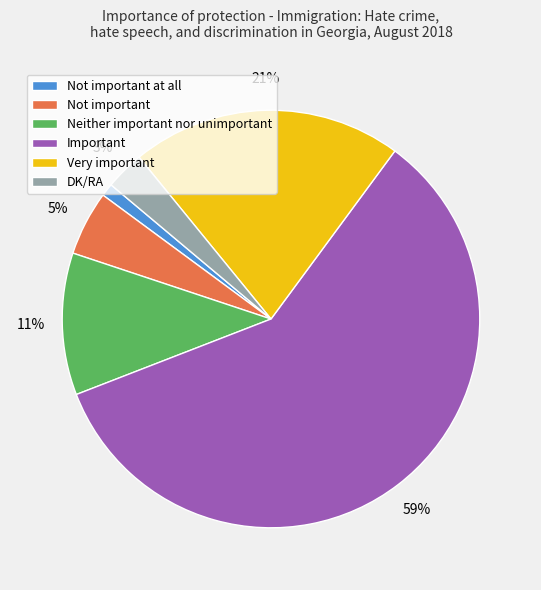

Is the sum of Neither important nor unimportant and Not important at all greater than half?

No